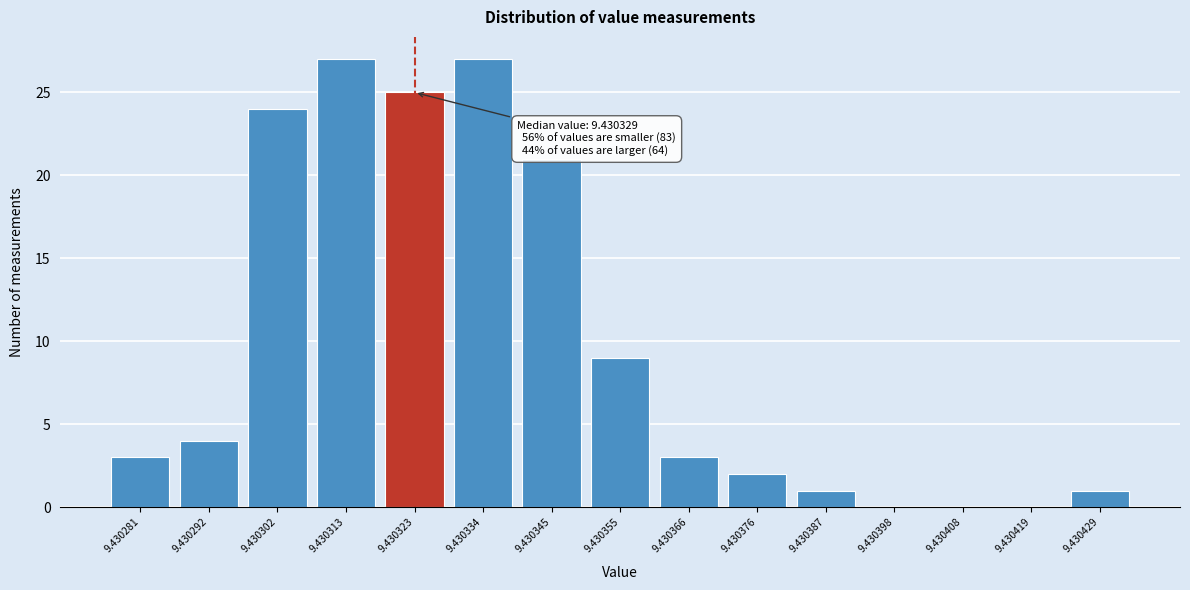

Reading right to left, what are all the values shown in this chart?

9.430429=1	9.430419=0	9.430408=0	9.430398=0	9.430387=1	9.430376=2	9.430366=3	9.430355=9	9.430345=21	9.430334=27	9.430323=25	9.430313=27	9.430302=24	9.430292=4	9.430281=3